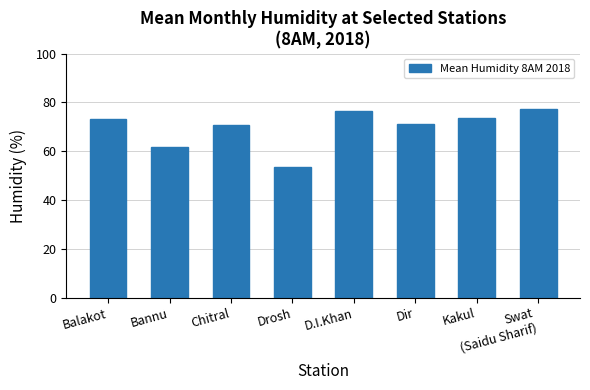

What value does the data have at D.I.Khan?

76.6